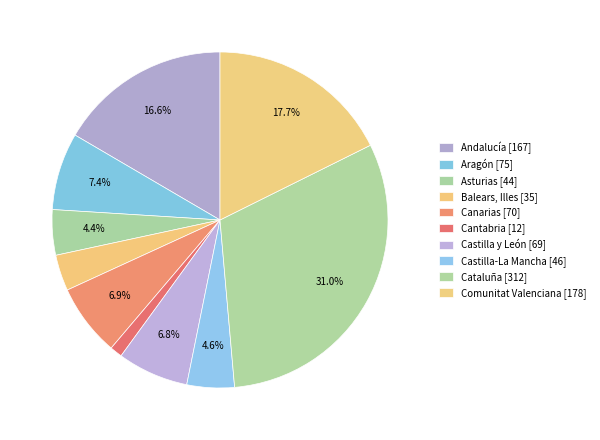

Which slice is the largest?

Cataluña